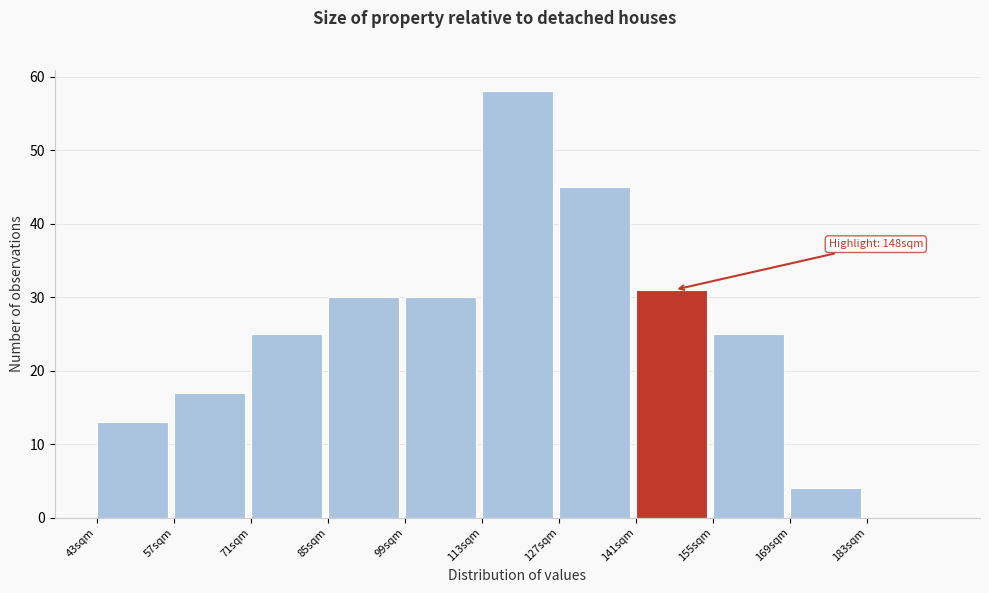

Which range on the x-axis has the tallest bar?

113 to 127